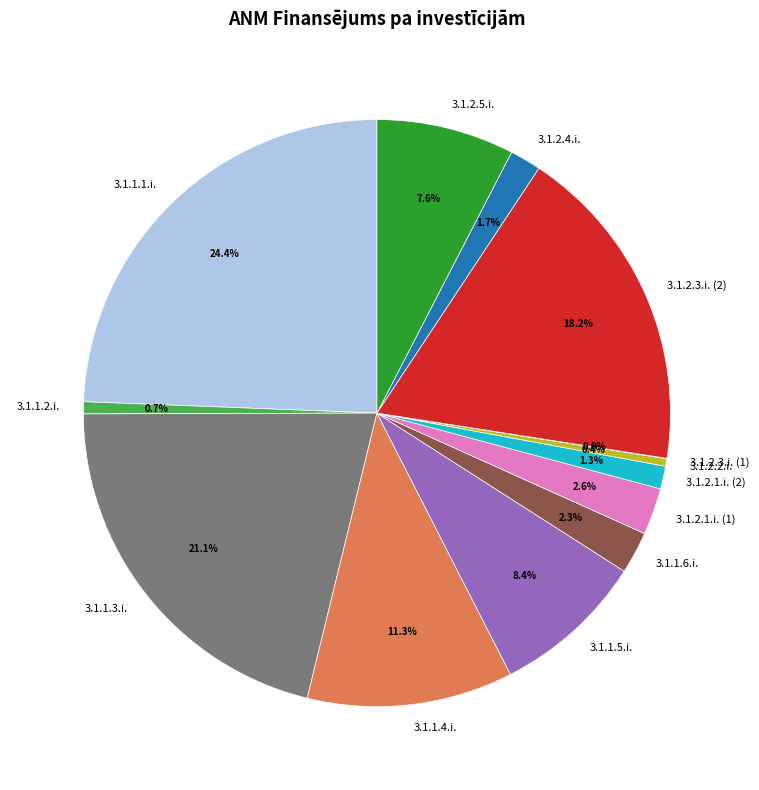

To the nearest percent, what portion does 3.1.1.2.i. represent?

1%